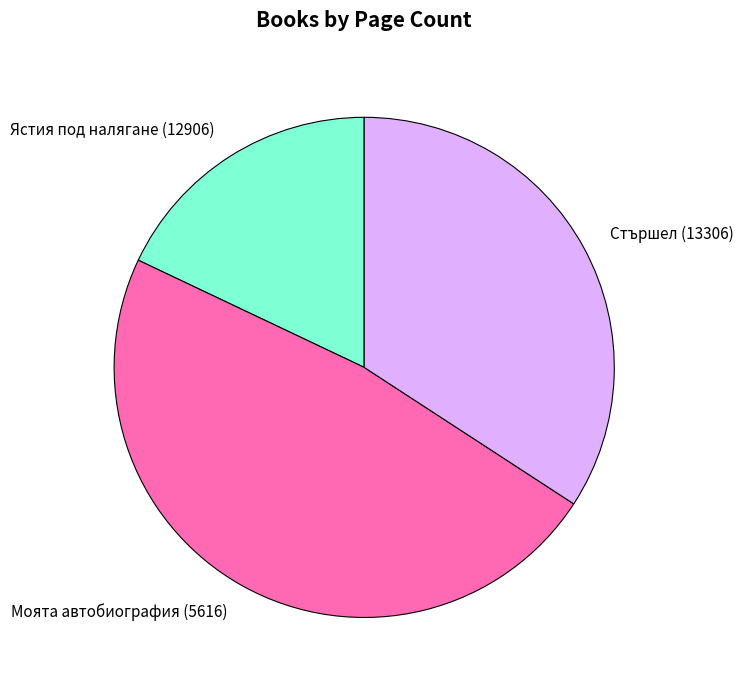

Count the number of slices in the pie.

3